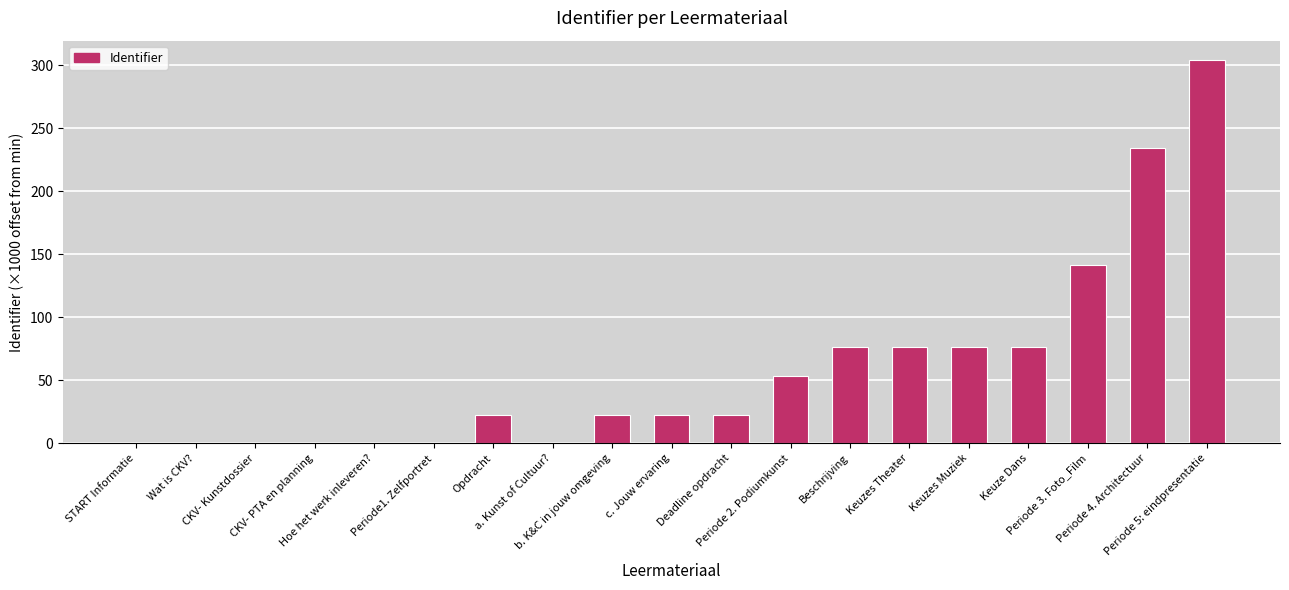

Where does the data first go above 22?

Opdracht